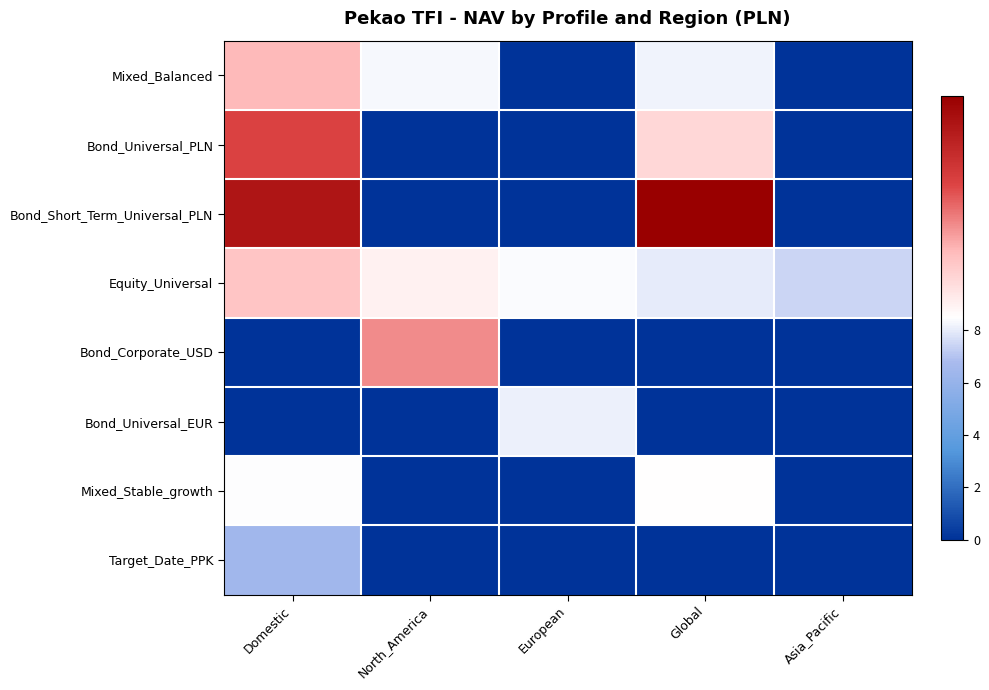

Reading right to left, transcribe all the data shown in this chart.

Mixed_Balanced: Asia_Pacific=0.0	Global=8.2	European=0.0	North_America=8.3	Domestic=8.8
Bond_Universal_PLN: Asia_Pacific=0.0	Global=8.7	European=0.0	North_America=0.0	Domestic=9.2
Bond_Short_Term_Universal_PLN: Asia_Pacific=0.0	Global=9.6	European=0.0	North_America=0.0	Domestic=9.5
Equity_Universal: Asia_Pacific=7.4	Global=8.0	European=8.4	North_America=8.5	Domestic=8.8
Bond_Corporate_USD: Asia_Pacific=0.0	Global=0.0	European=0.0	North_America=9.0	Domestic=0.0
Bond_Universal_EUR: Asia_Pacific=0.0	Global=0.0	European=8.1	North_America=0.0	Domestic=0.0
Mixed_Stable_growth: Asia_Pacific=0.0	Global=8.5	European=0.0	North_America=0.0	Domestic=8.4
Target_Date_PPK: Asia_Pacific=0.0	Global=0.0	European=0.0	North_America=0.0	Domestic=6.4